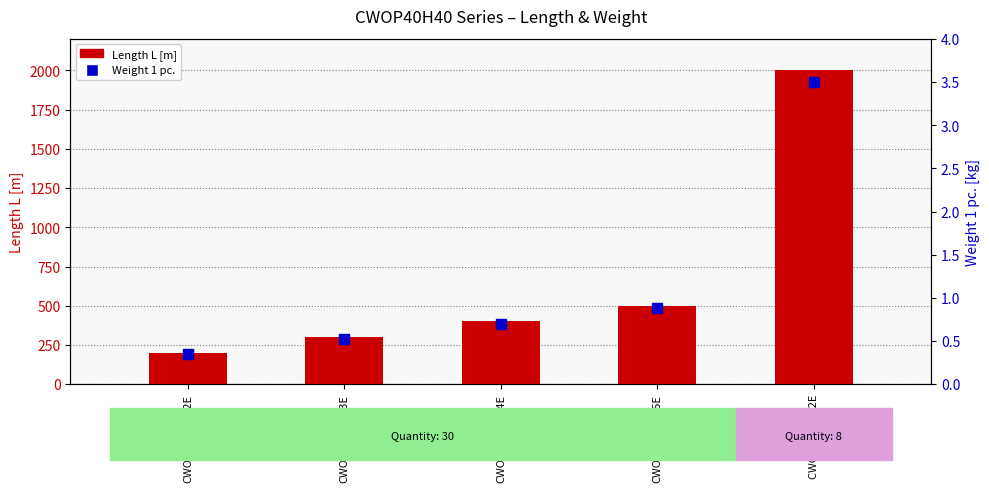

At which category is the sum across all series the highest?

CWOP40H40/ 2E